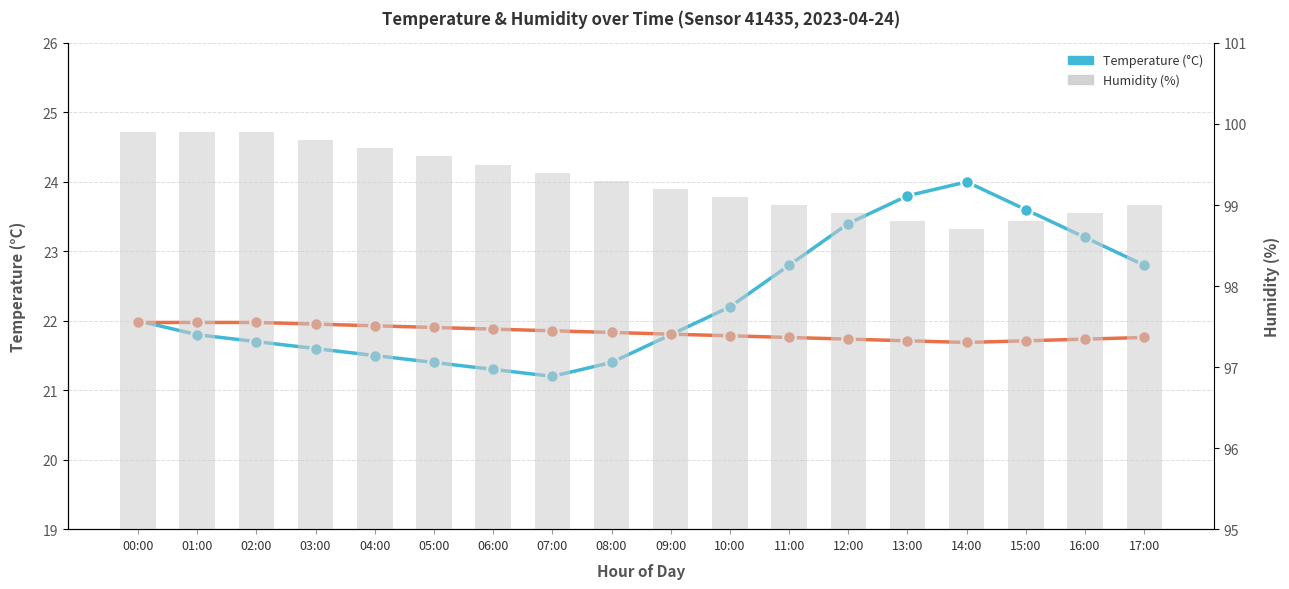

Which series has the largest total across all categories?

Humidity (%)